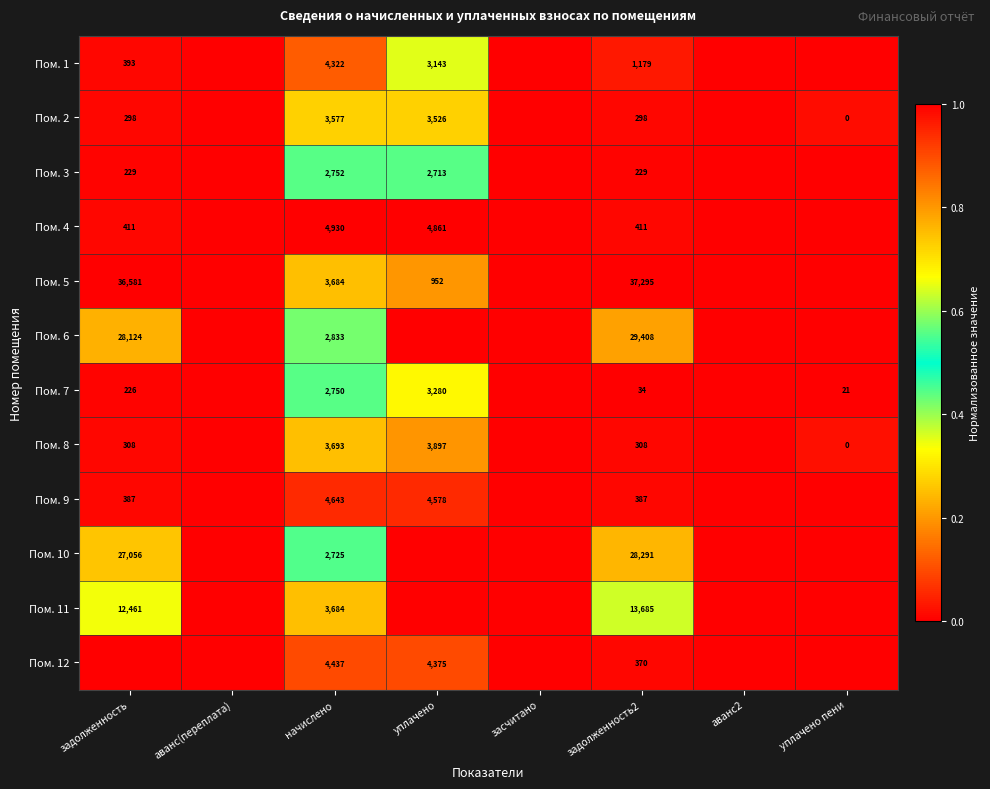

What is the spread (max minus min) of values at задолженность2?

37261